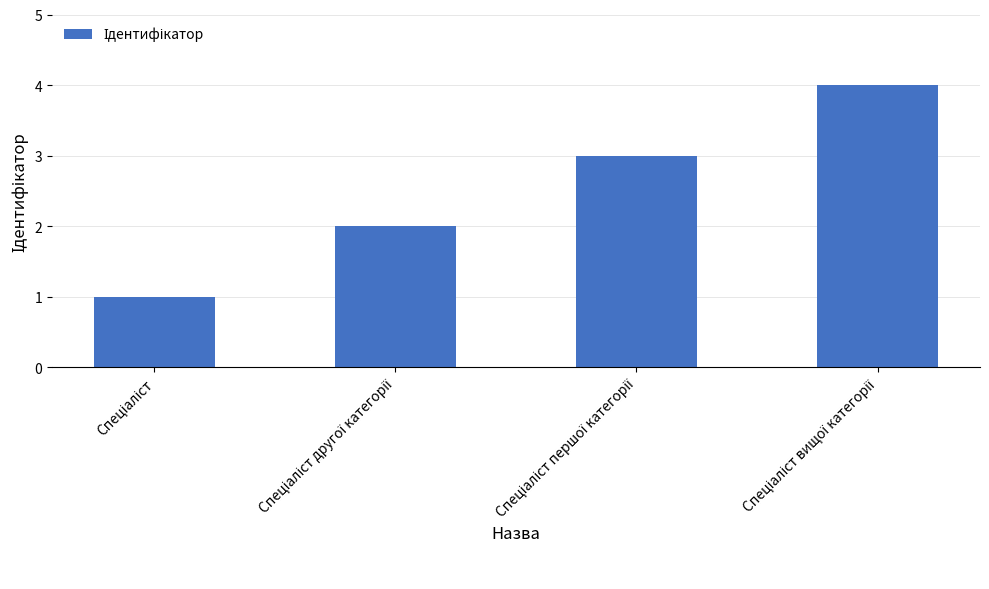

What is the sum of all values?

10